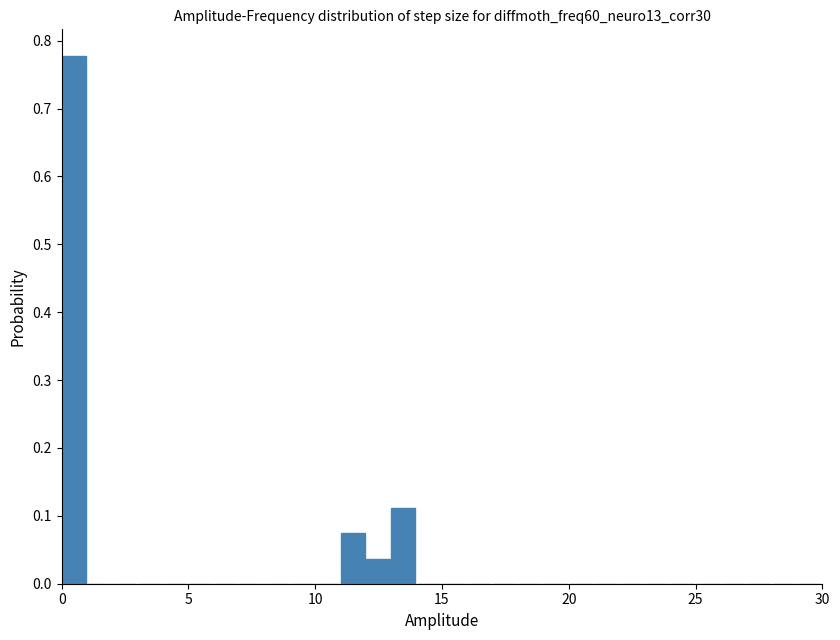

Read against the x-axis, roughly where is the centre of the tallest bar?

0.5